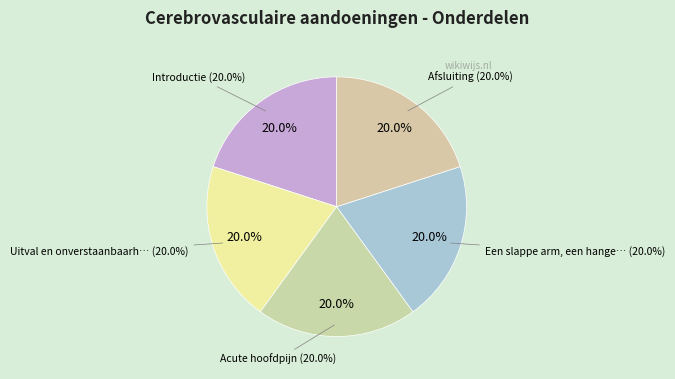

To the nearest percent, what portion does Afsluiting represent?

20%